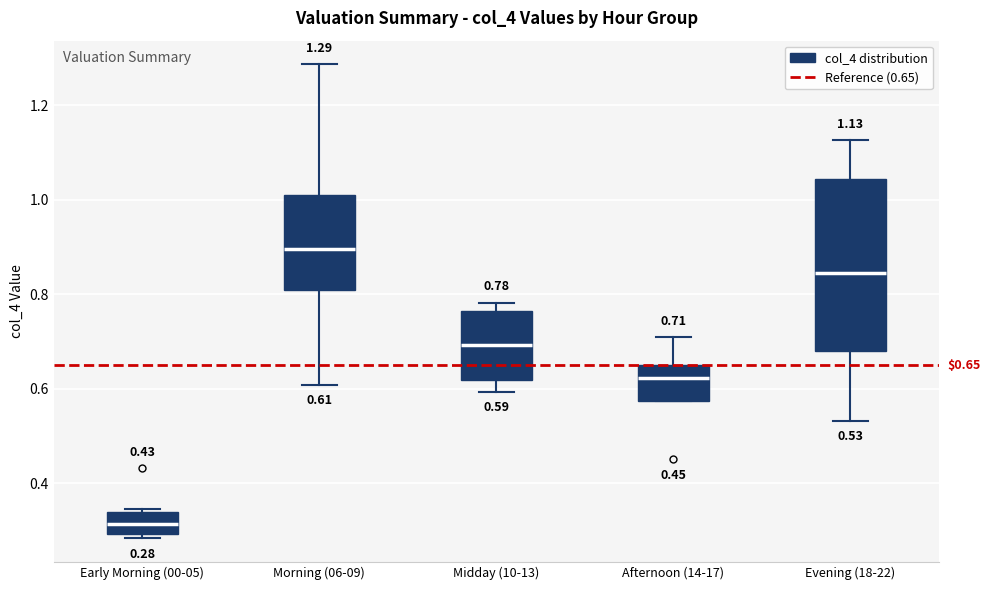

Comparing the boxes themselves (not the whiskers), which one is the tallest?

Evening (18-22)